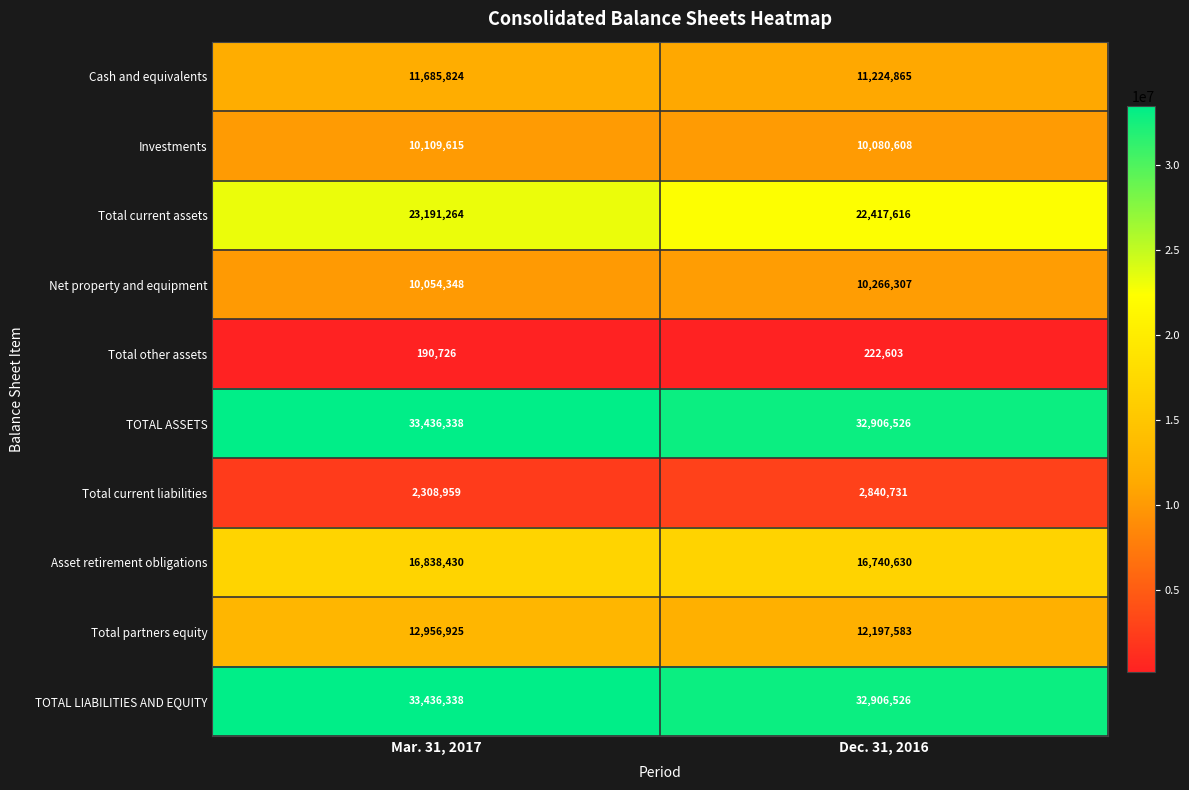

Between Mar. 31, 2017 and Dec. 31, 2016, which series saw the biggest shift?

Total current assets